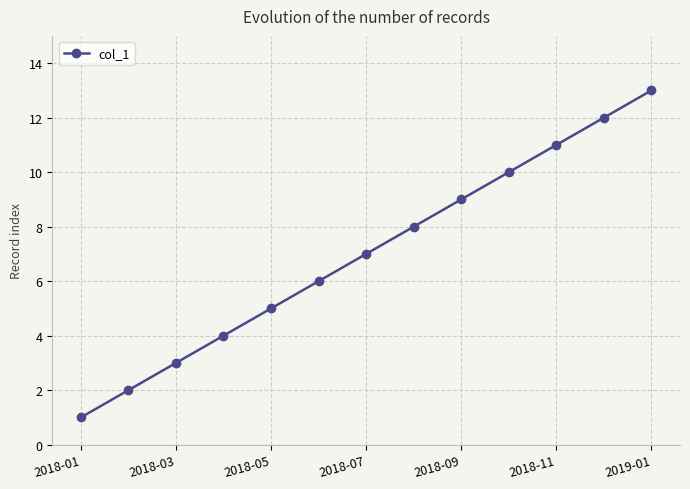

What is the greatest value displayed?

13